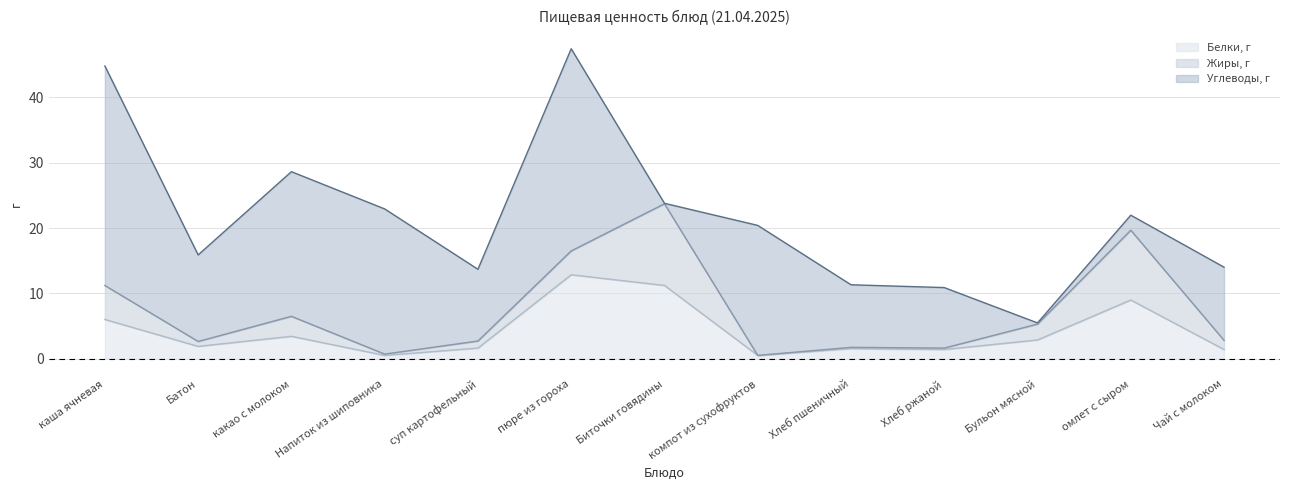

Rank the series at Бульон мясной from lowest to highest value.

Углеводы, г, Жиры, г, Белки, г